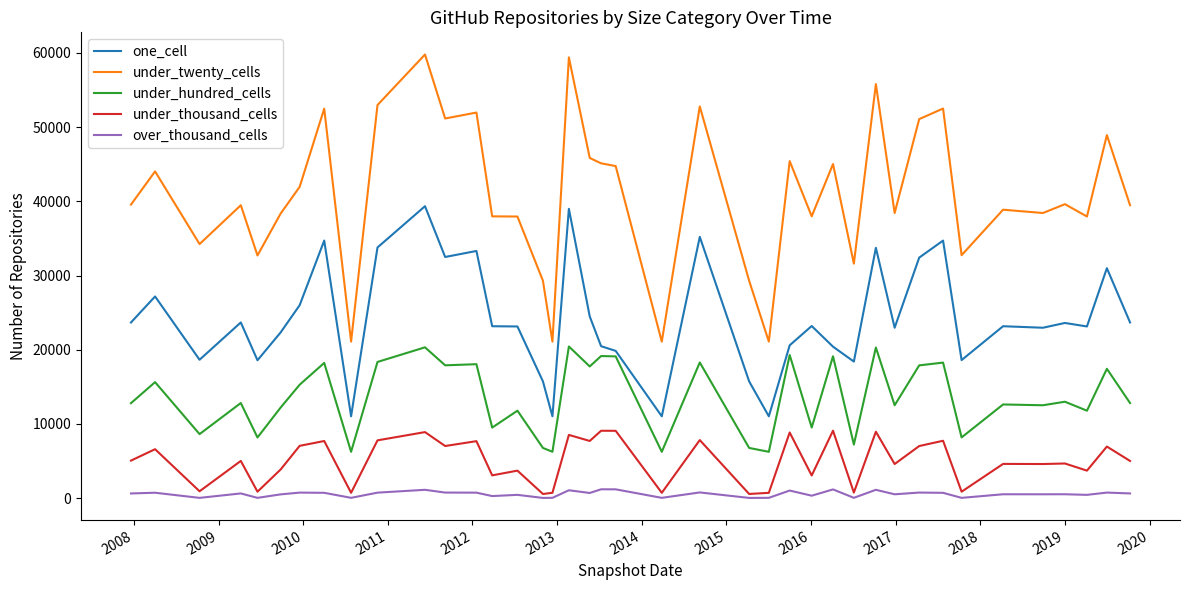

Does the chart display data point markers on the line(s)?

No